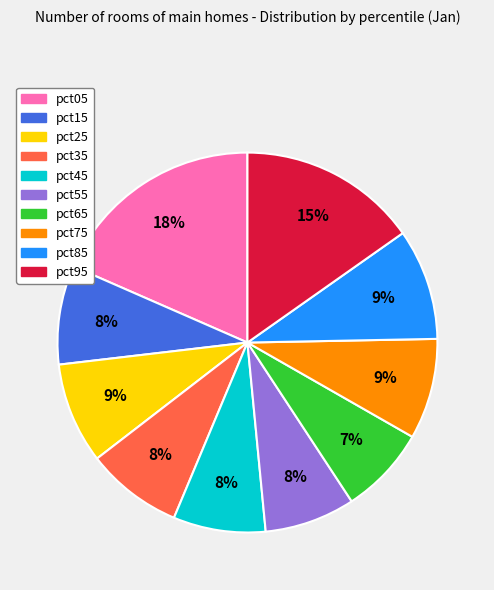

To the nearest percent, what is the average slice percentage?

10%